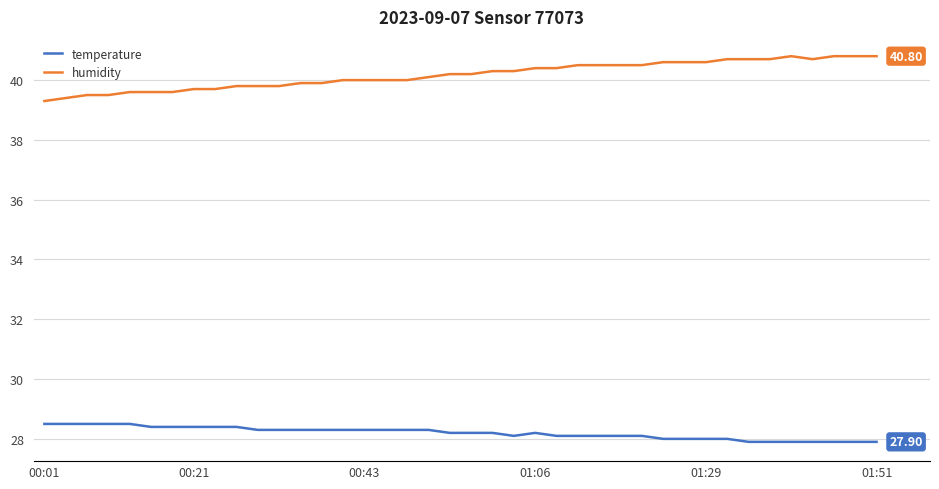

Which series has the largest total across all categories?

humidity